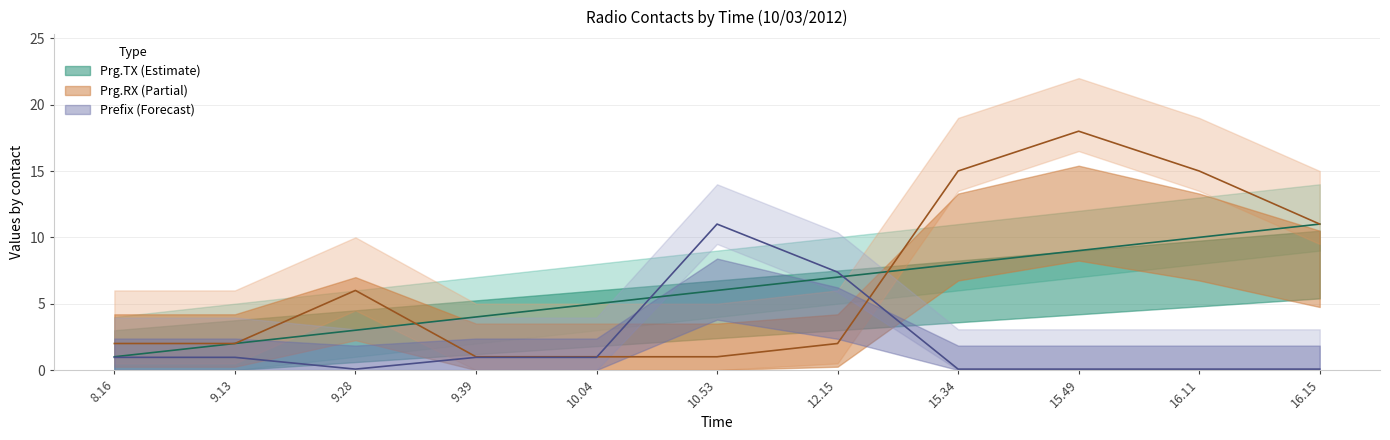

Which series has the largest total across all categories?

Prg.RX